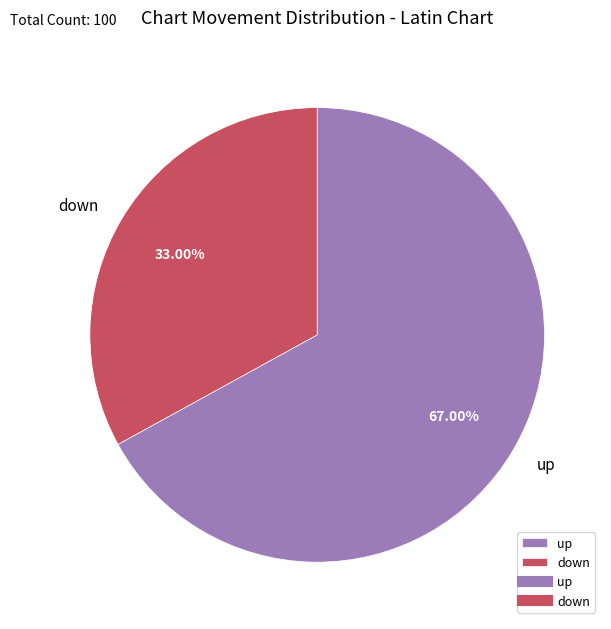

To the nearest percent, what is the combined percentage of down and up?

100%